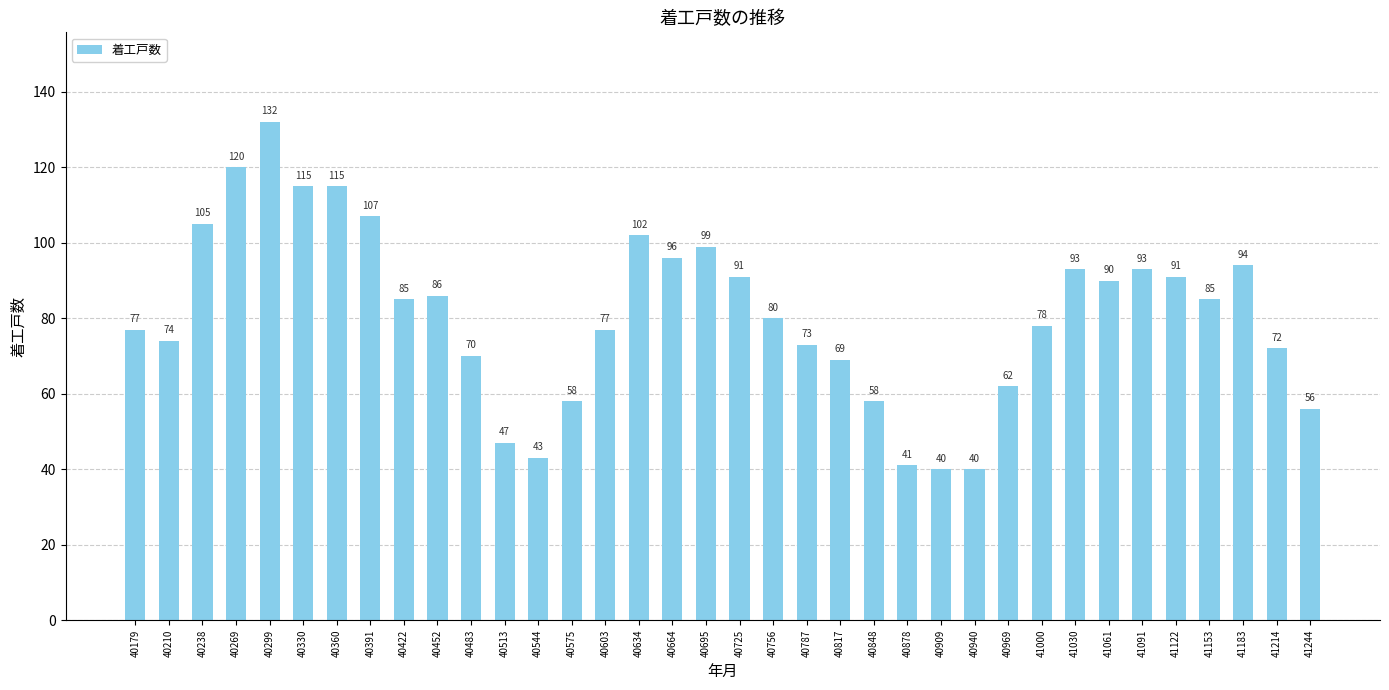

The chart shows a value of 188 at 40299. True or false?

False